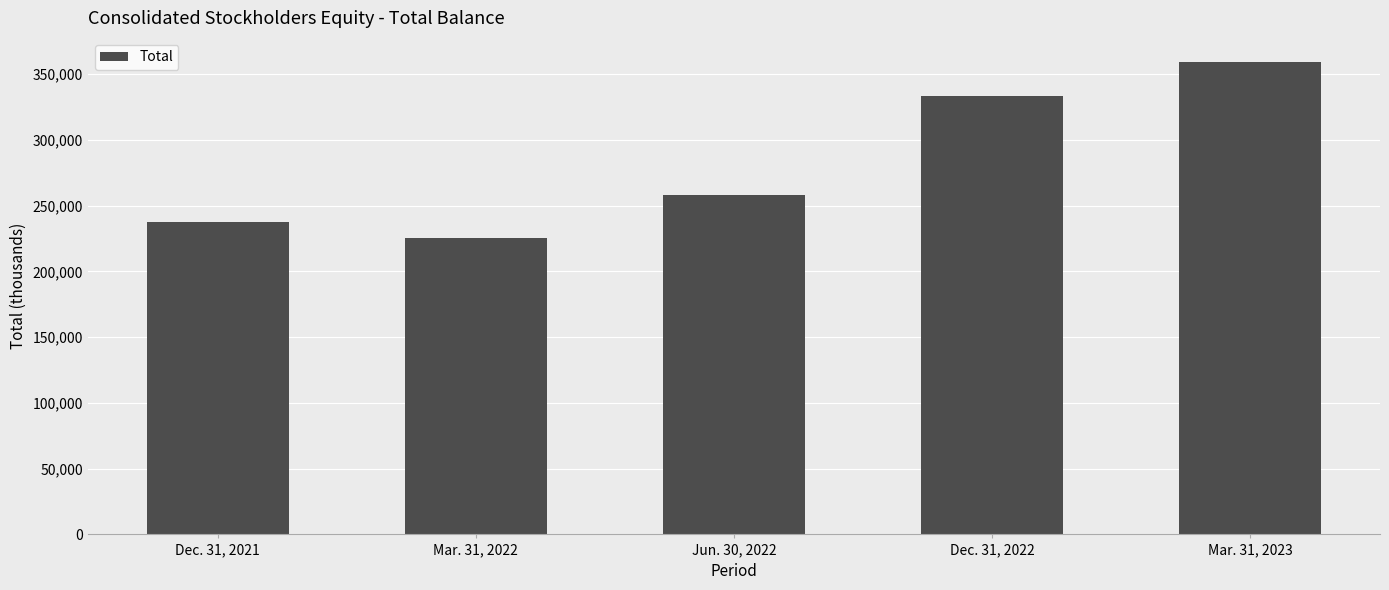

The value at Dec. 31, 2022 is 453349. True or false?

False